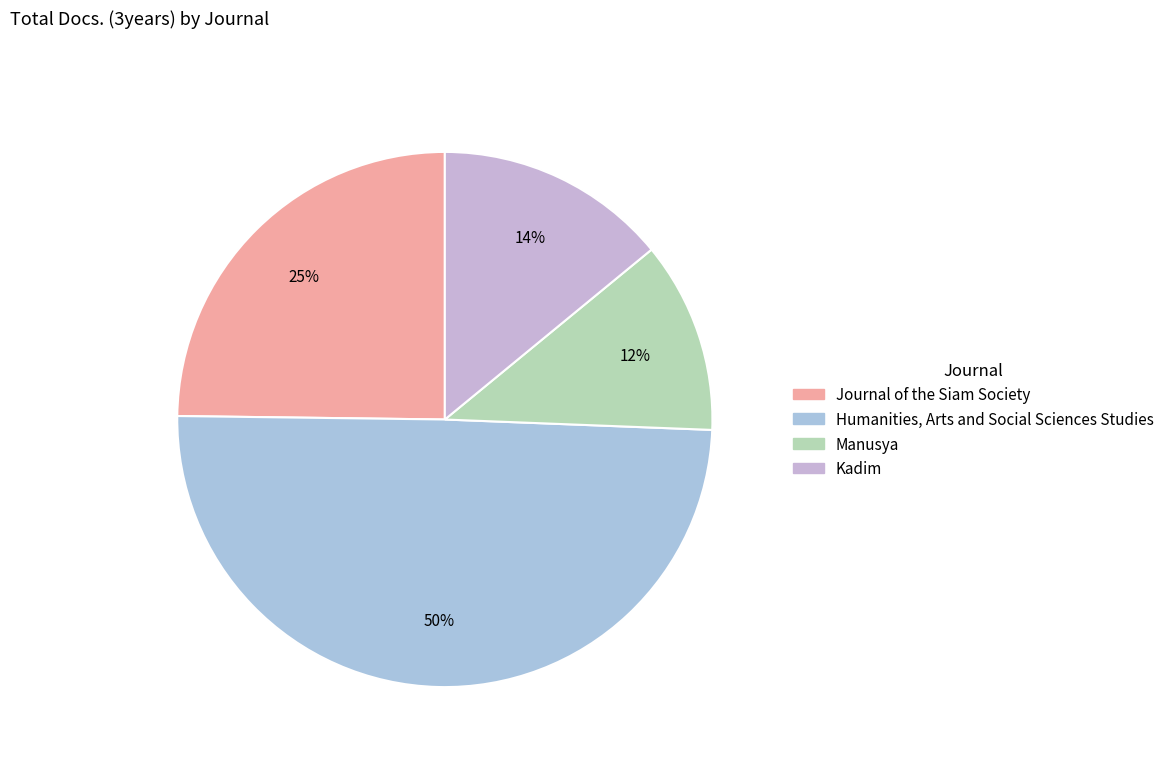

Is there a majority slice in this chart?

No